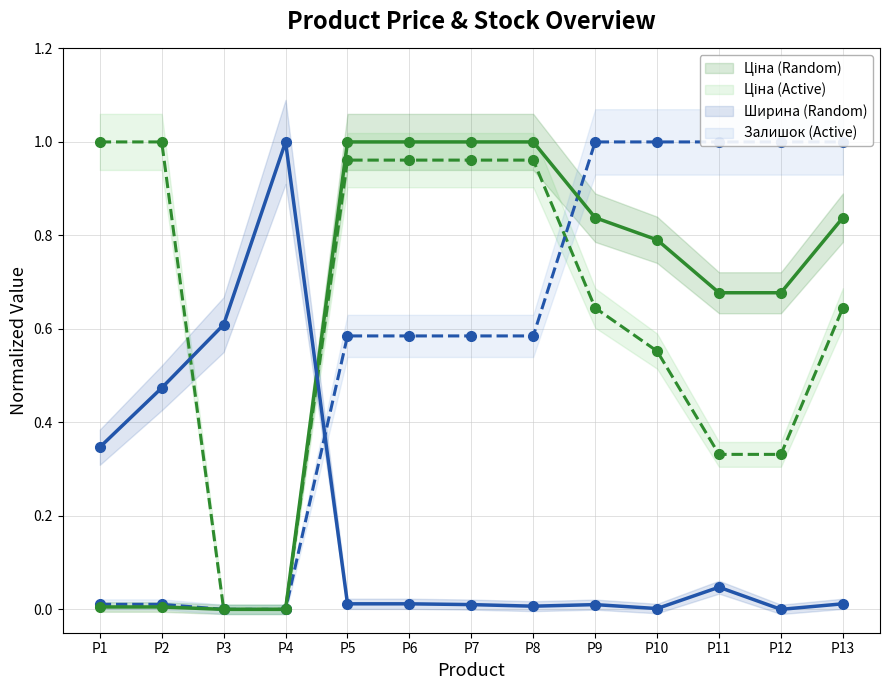

Does the chart have visible grid lines?

Yes